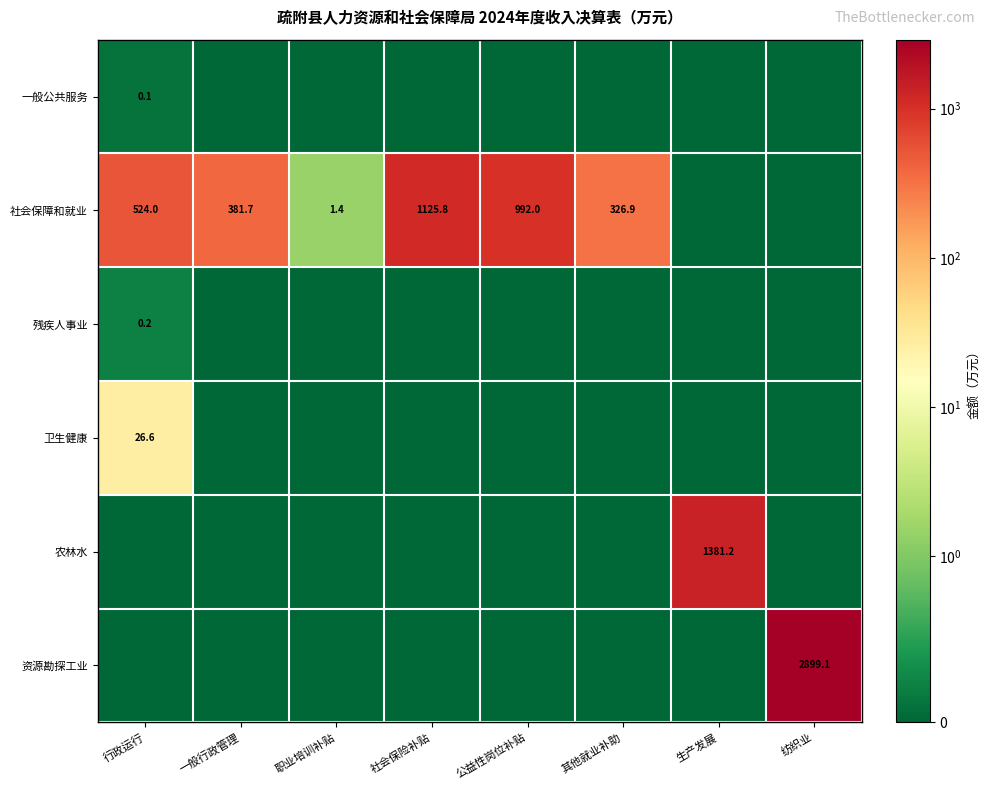

The value of 社会保障和就业 at 其他就业补助 is 75.3. True or false?

False